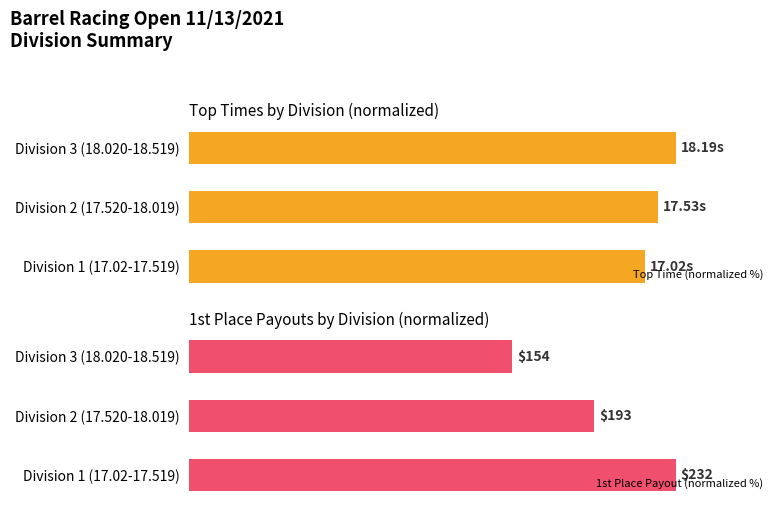

Which series has the widest spread of values?

1st Place Payout (normalized %)